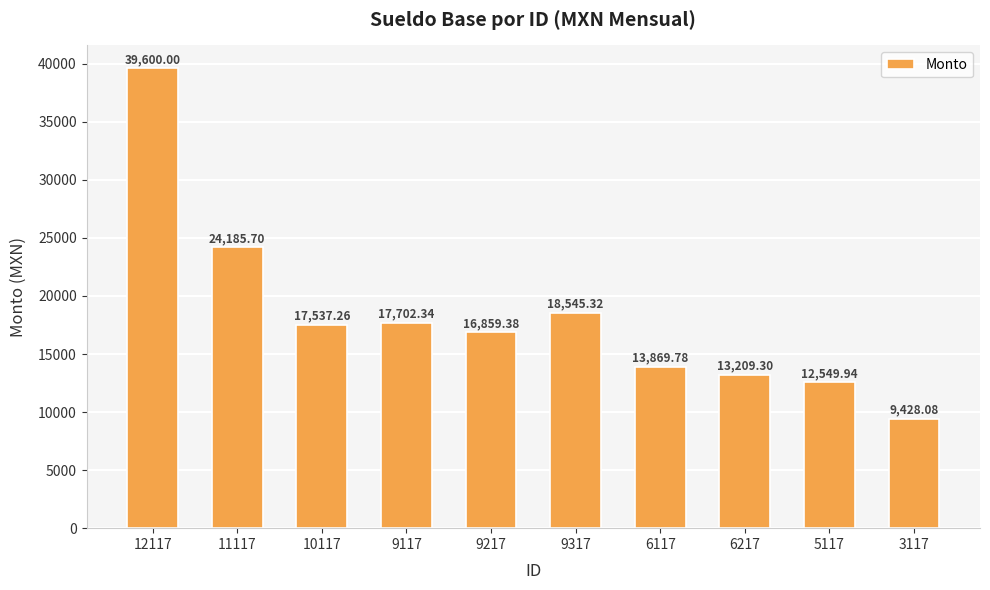

What is the average value?

18348.7